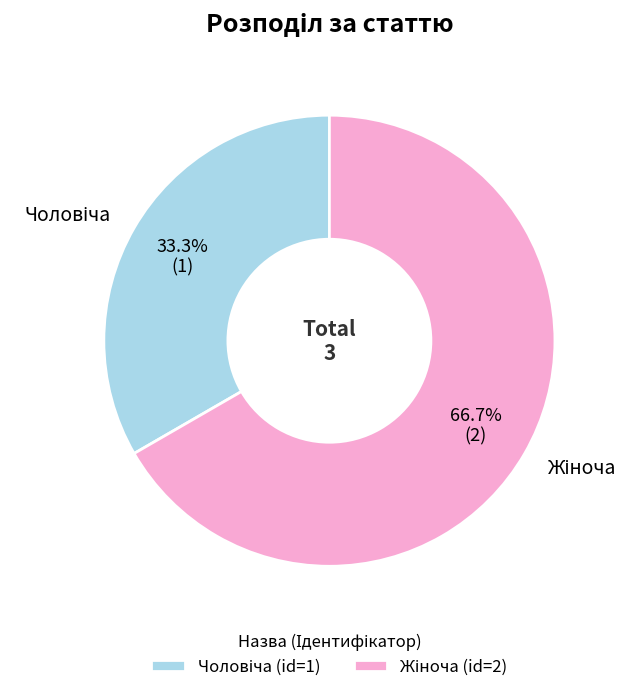

Is there any slice that represents more than half of the pie?

Yes